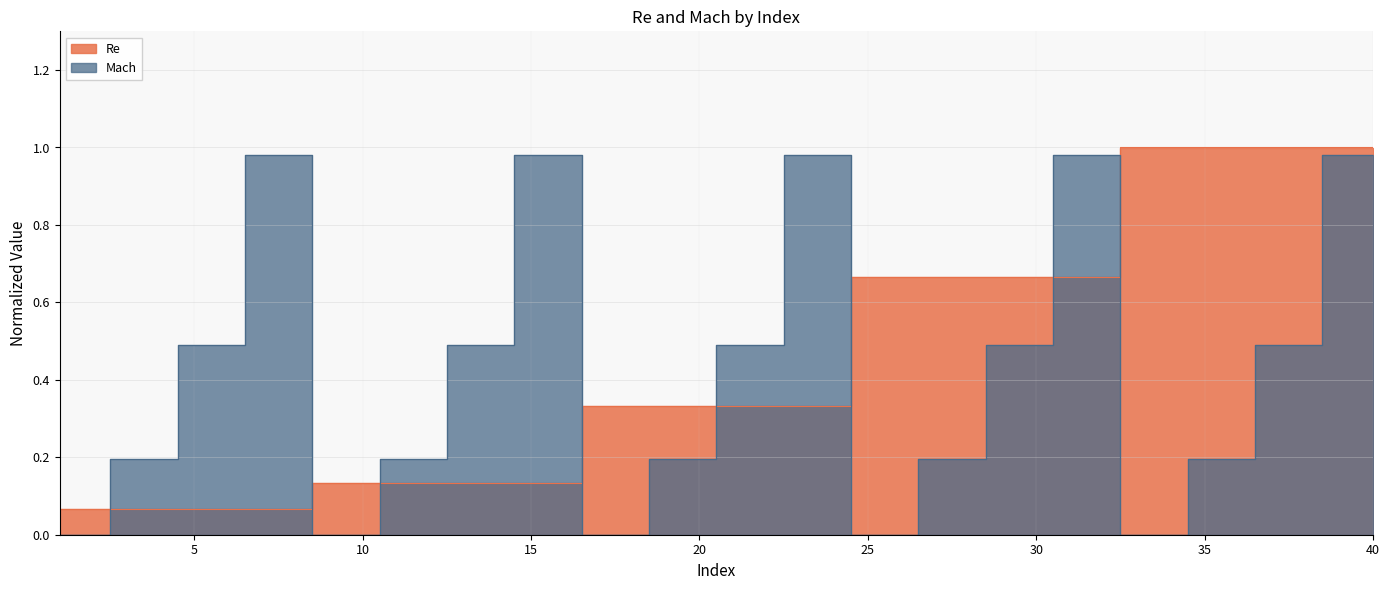

Reading left to right, transcribe all the data shown in this chart.

Re: 0.1	0.1	0.1	0.1	0.1	0.1	0.1	0.1	0.1	0.1	0.1	0.1	0.1	0.1	0.1	0.1	0.3	0.3	0.3	0.3	0.3	0.3	0.3	0.3	0.7	0.7	0.7	0.7	0.7	0.7	0.7	0.7	1.0	1.0	1.0	1.0	1.0	1.0	1.0	1.0
Mach: 0.0	0.0	0.2	0.2	0.5	0.5	1.0	1.0	0.0	0.0	0.2	0.2	0.5	0.5	1.0	1.0	0.0	0.0	0.2	0.2	0.5	0.5	1.0	1.0	0.0	0.0	0.2	0.2	0.5	0.5	1.0	1.0	0.0	0.0	0.2	0.2	0.5	0.5	1.0	1.0